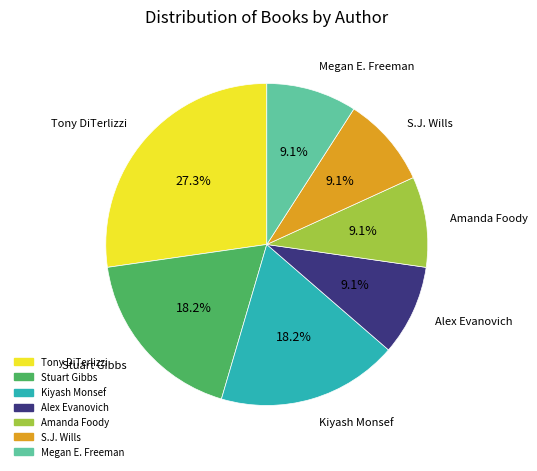

Is there any slice that represents more than half of the pie?

No